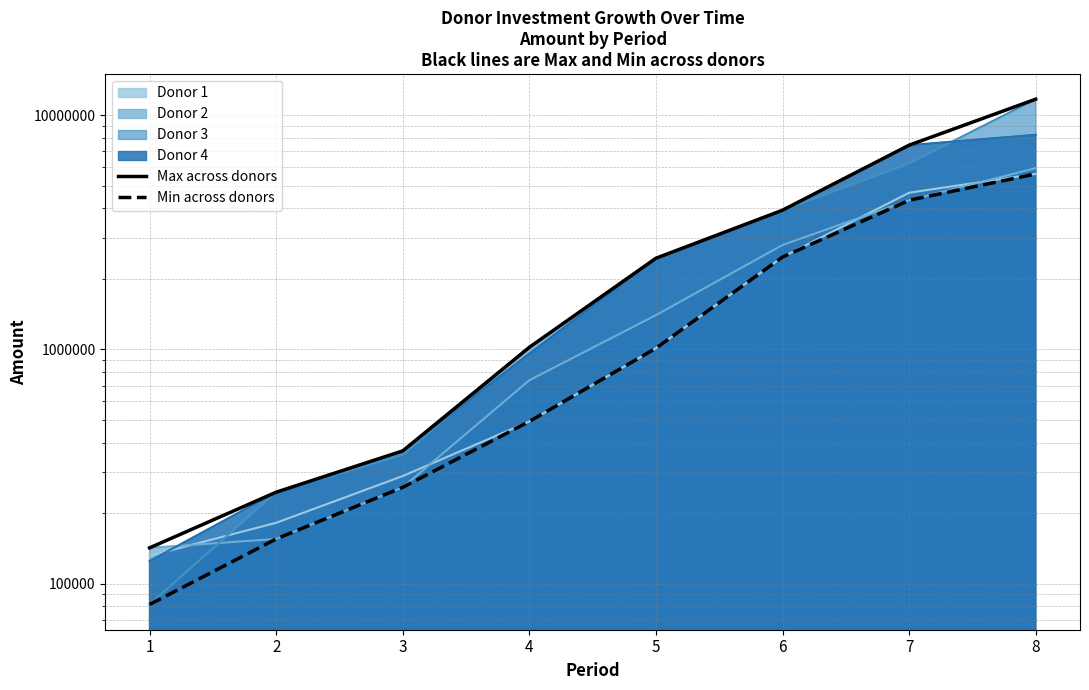

What is the value of the Min across donors point at the 5th from the left?

1011883